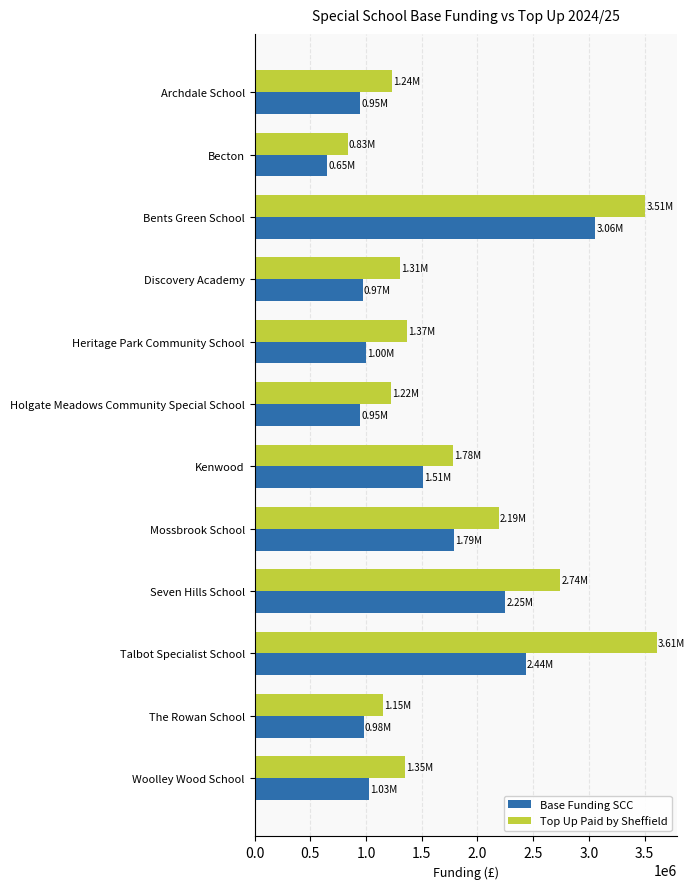

Where is Base Funding SCC nearest to the value 1855000?

Mossbrook School